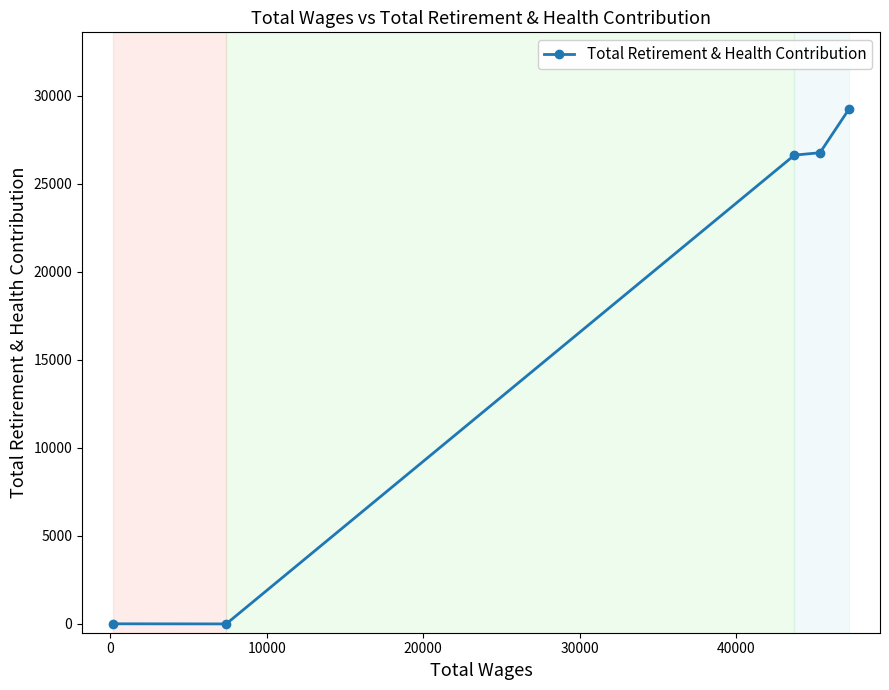

How many values are above zero?

4